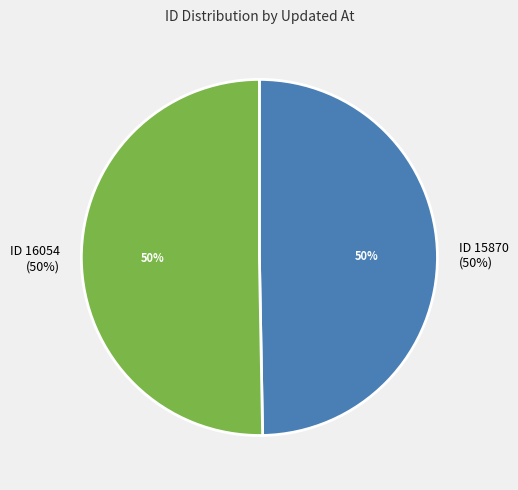

True or false: 2009-09-14 19:45:33 UTC accounts for 42% of the total.

False